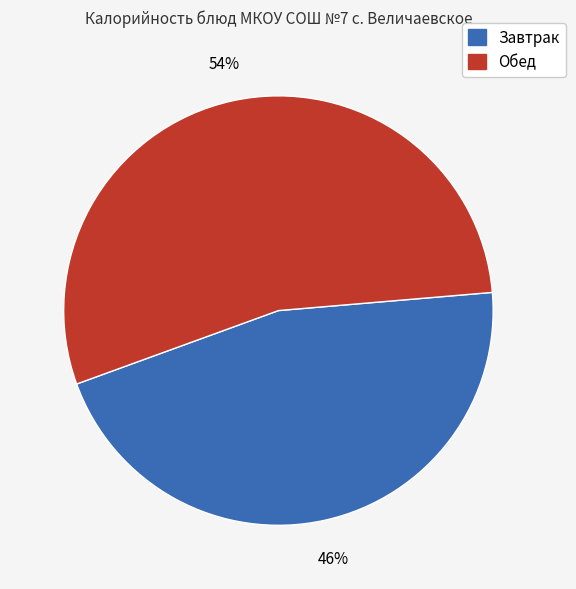

To the nearest percent, what is the average slice percentage?

50%